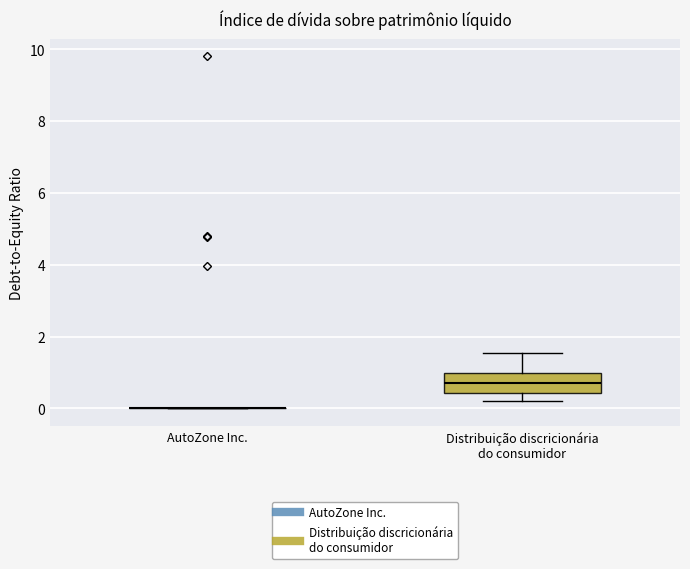

Reading left to right, read every box against the y-axis: the position of its median line, the range the box covers, and the ends of its whiskers. The values are not printed on the chart, so give them approximately, as read against the axis.

AutoZone Inc.: box collapsed to a line at 0.0, whiskers 0.0 to 0.0
Distribuição discricionária do consumidor: median 0.8, box 0.4 to 1.0, whiskers 0.2 to 1.6